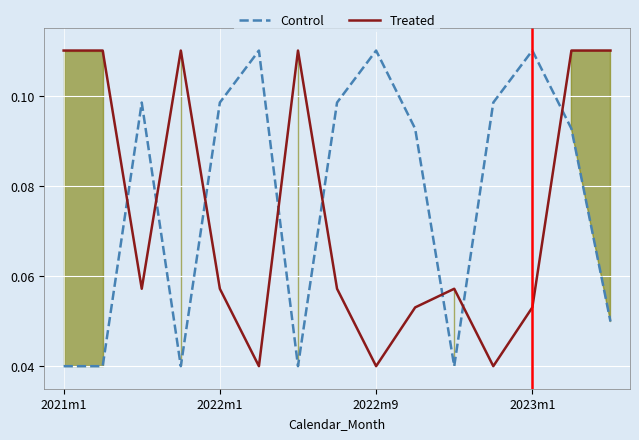

How many intersections are there between Treated and Control?

8